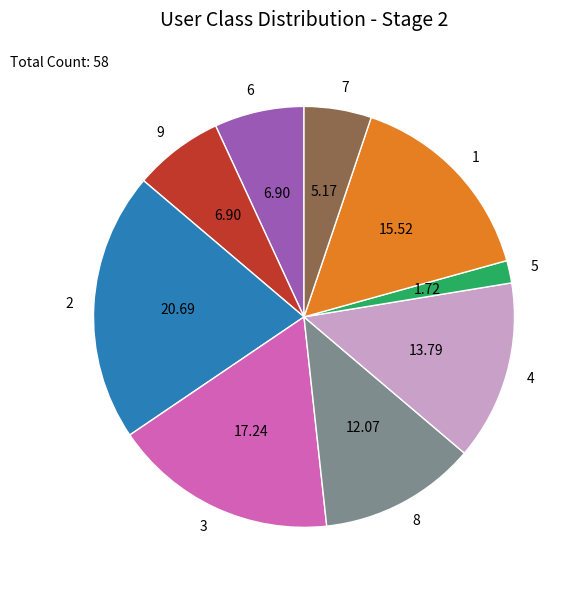

Is there a majority slice in this chart?

No